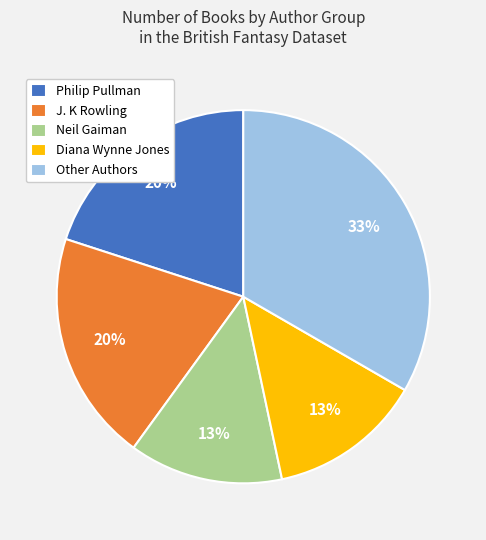

To the nearest percent, what percentage of the pie is J. K Rowling?

20%